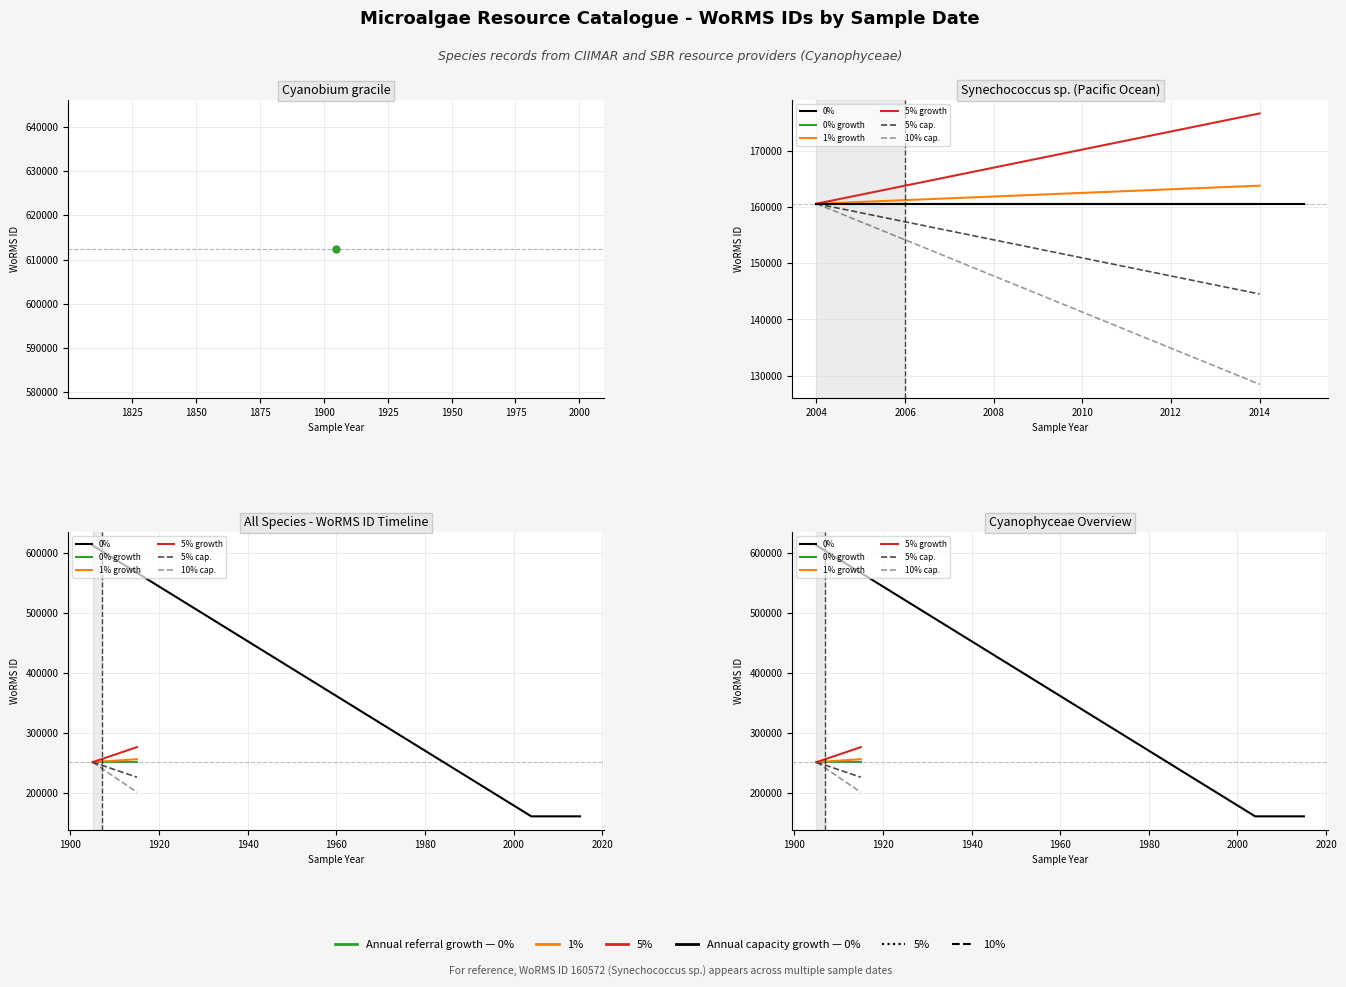

Reading left to right, transcribe all the data shown in this chart.

04-07-1905=612418	08-12-2004=160572	06-12-2004=160572	28-11-2004=160572	23-11-2015=160572